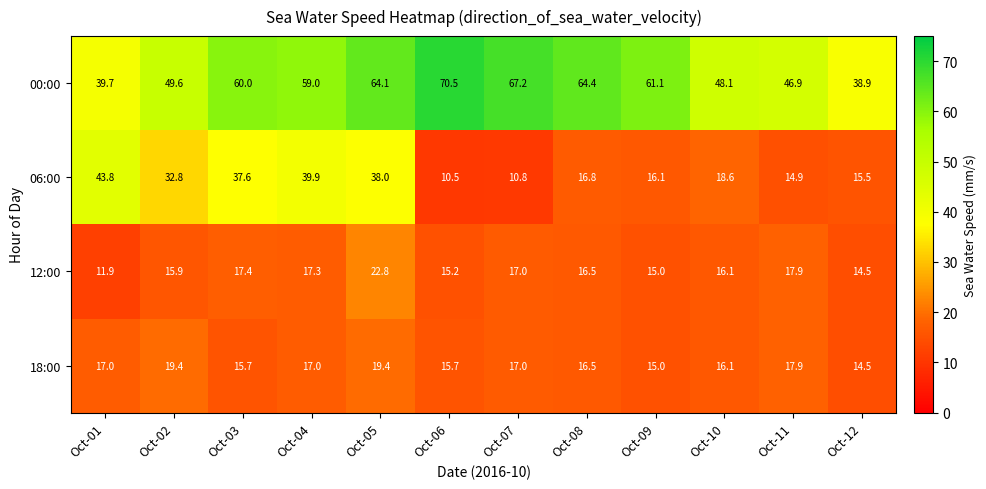

Count the number of categories in the chart.

12